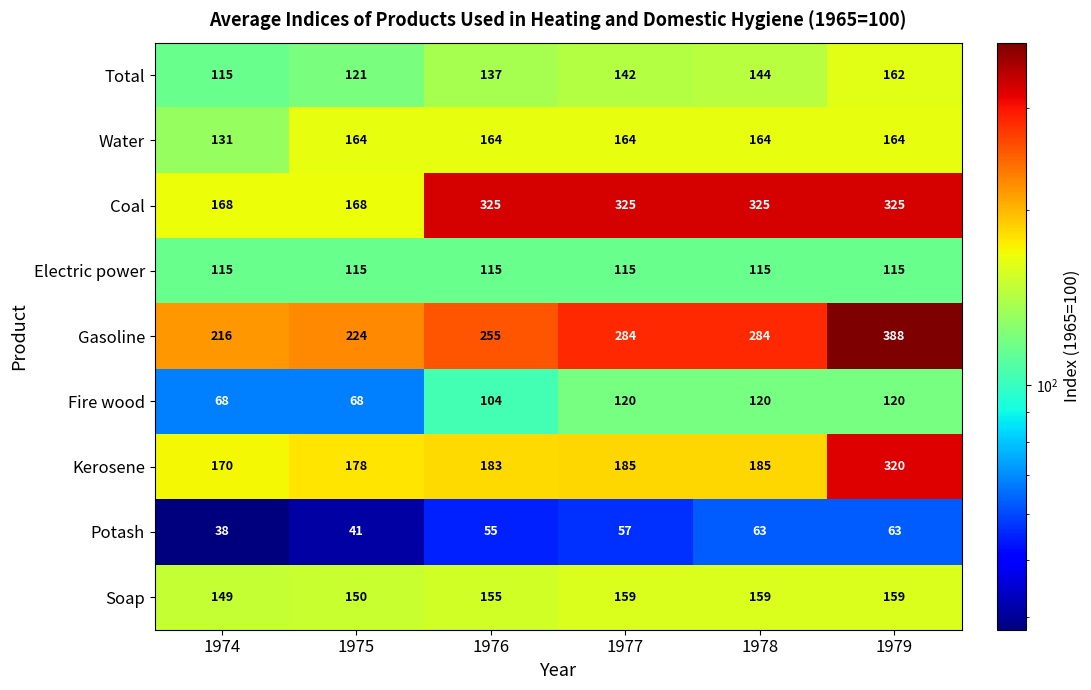

At which label does Gasoline reach its peak?

1979